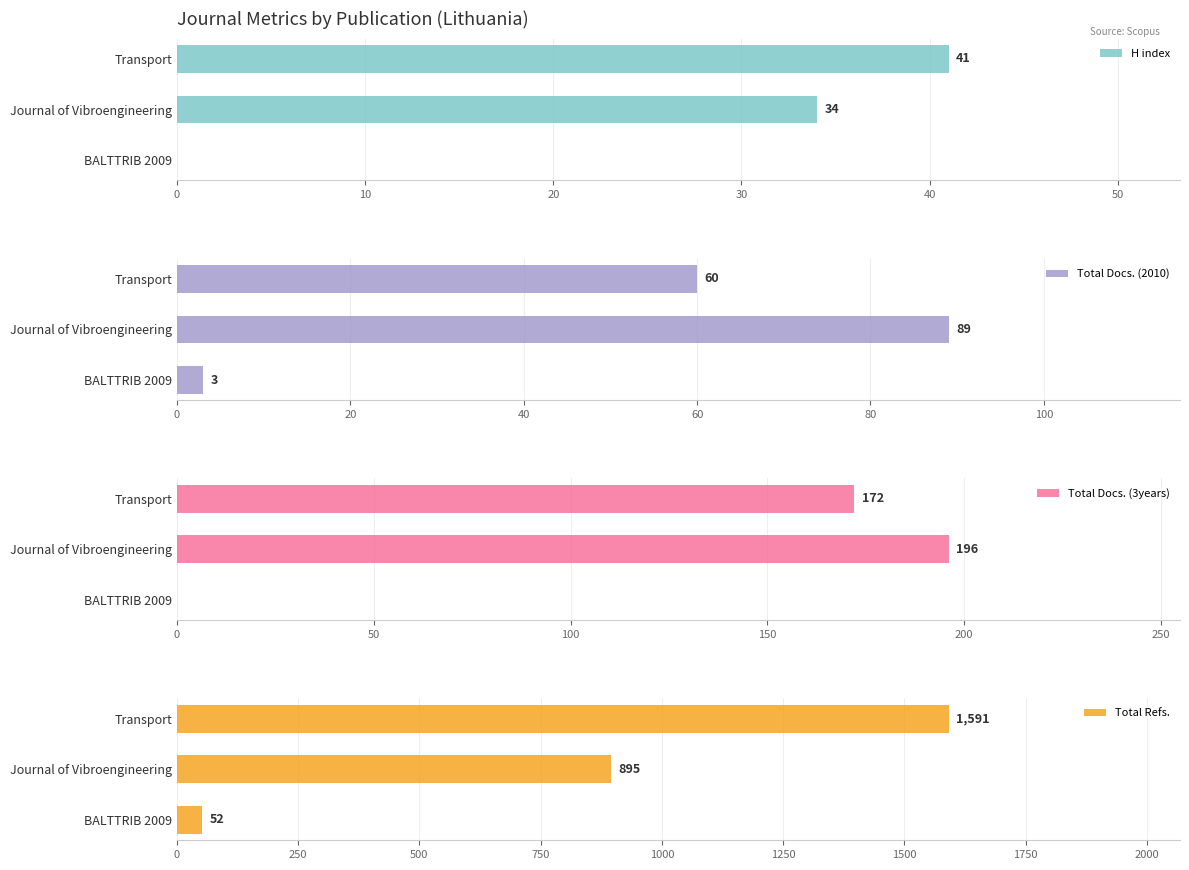

The Total Docs. (3years) series shows 196 at Journal of Vibroengineering. True or false?

True